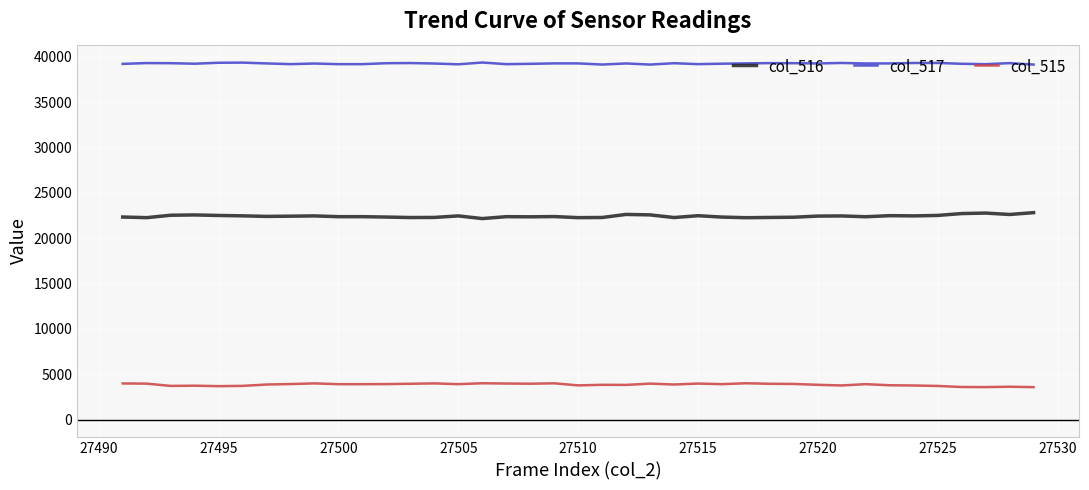

What is the maximum value shown in the chart?

39373